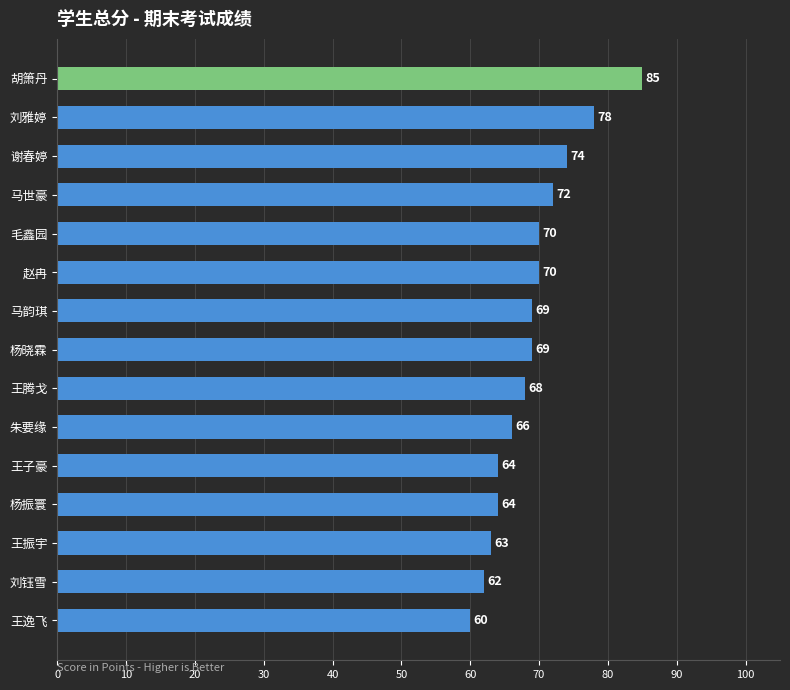

What is the difference between the second highest and second lowest values?

16